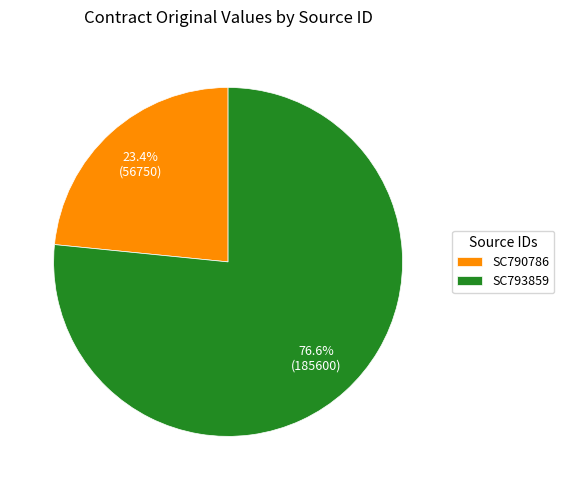

What is the ratio of the value at SC790786 to the value at SC793859?

0.3